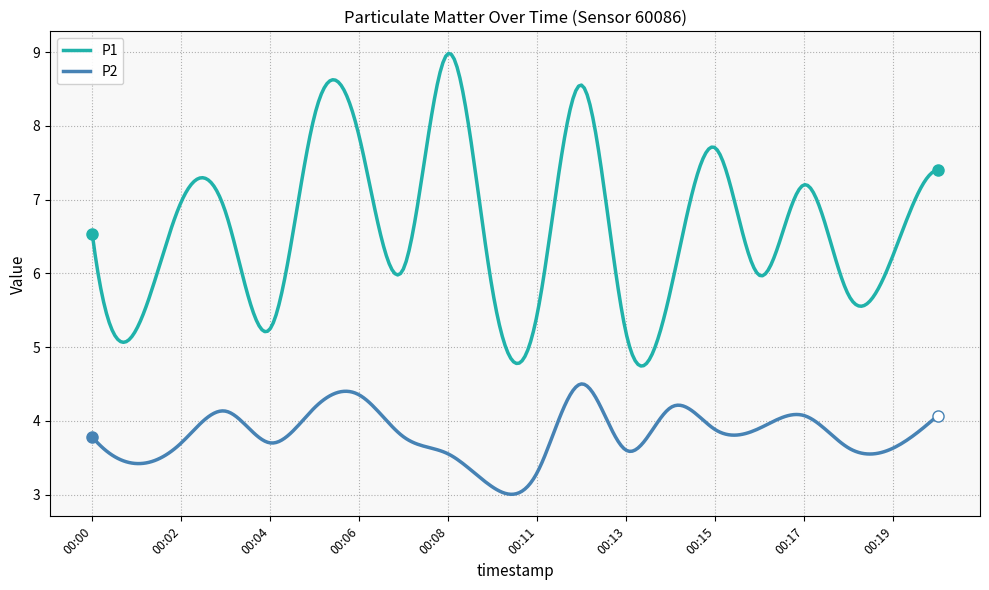

What is the highest value of the P2 series?

4.5